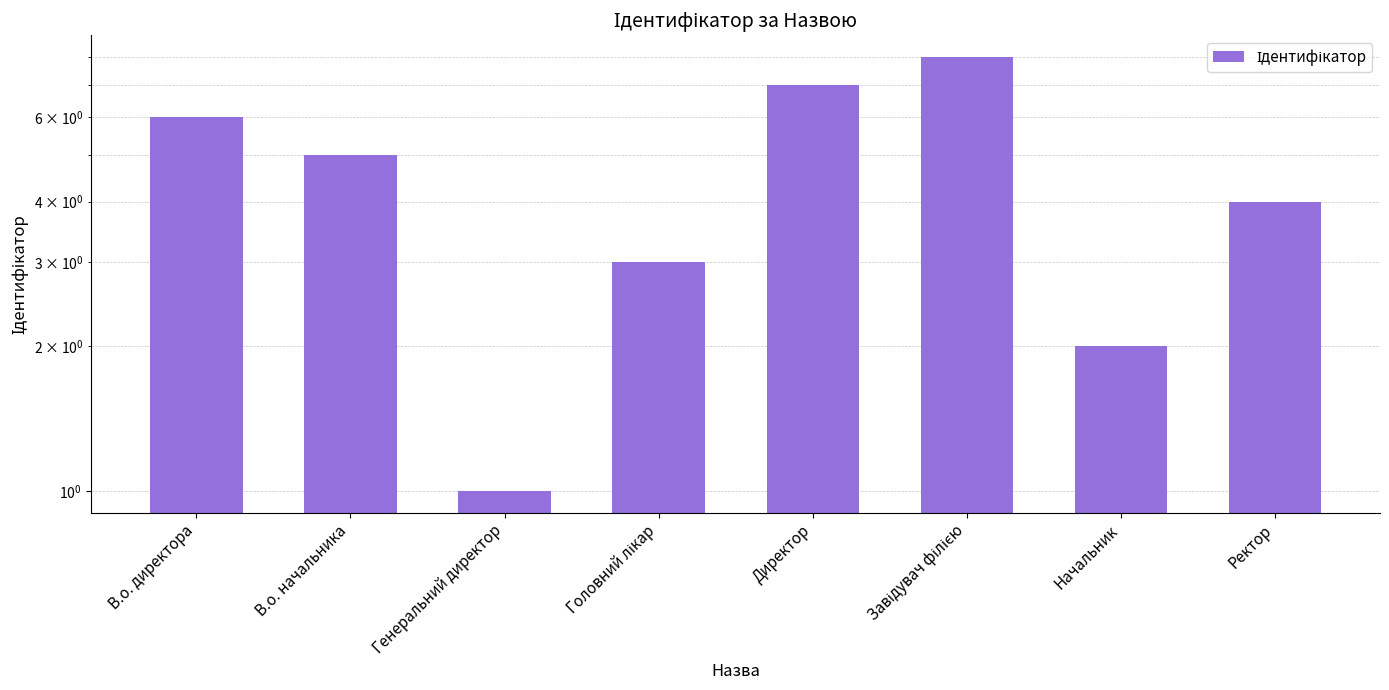

List the labels in order of value, largest first.

Завідувач філією, Директор, В.о. директора, В.о. начальника, Ректор, Головний лікар, Начальник, Генеральний директор